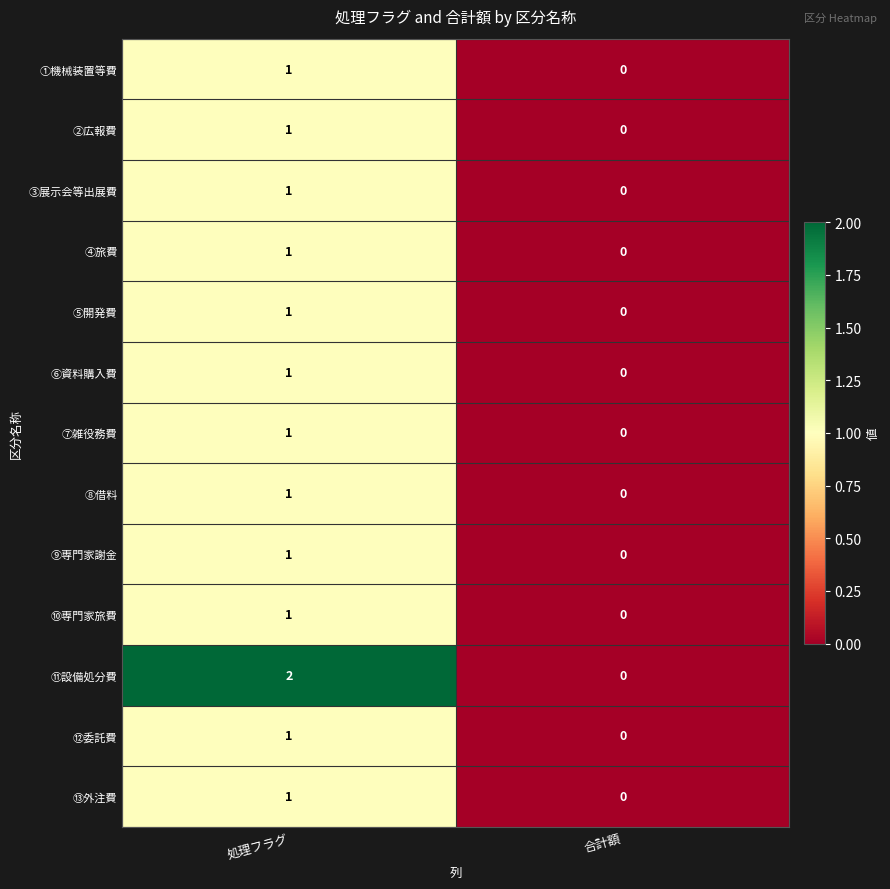

Which category has the lowest value in the ⑩専門家旅費 series?

合計額